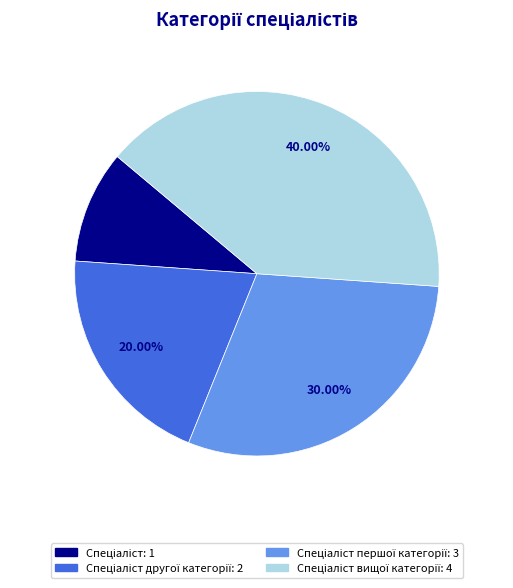

Does any single category account for the majority?

No